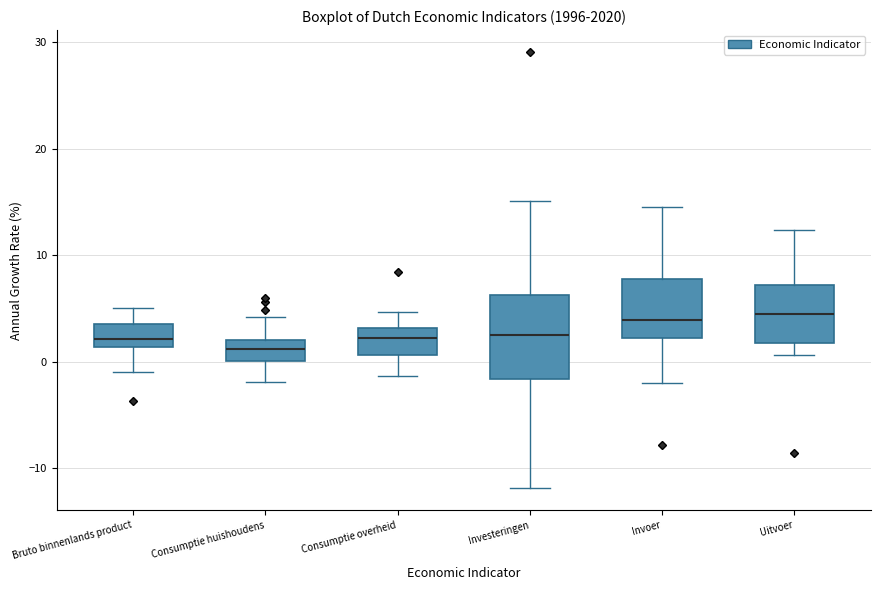

Which box is the tallest, from its lower edge to its upper edge?

Investeringen